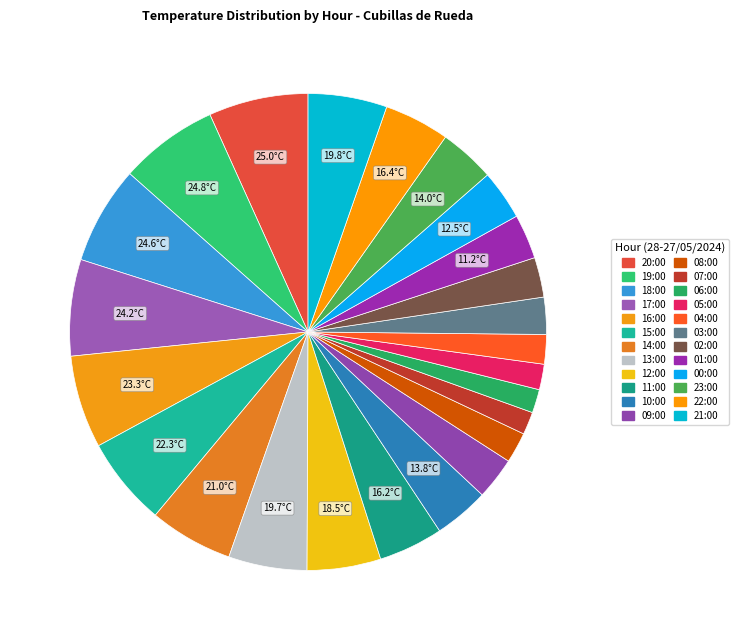

True or false: 05:00 accounts for 8% of the total.

False